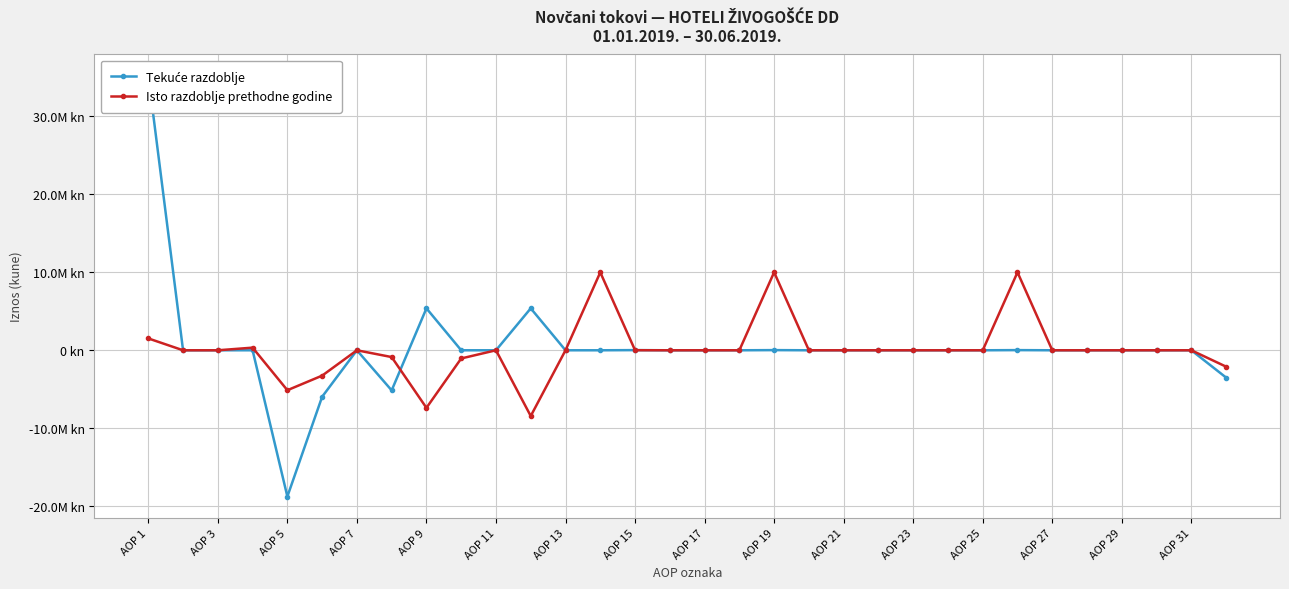

How many values in the Tekuće razdoblje series are below 0?

4